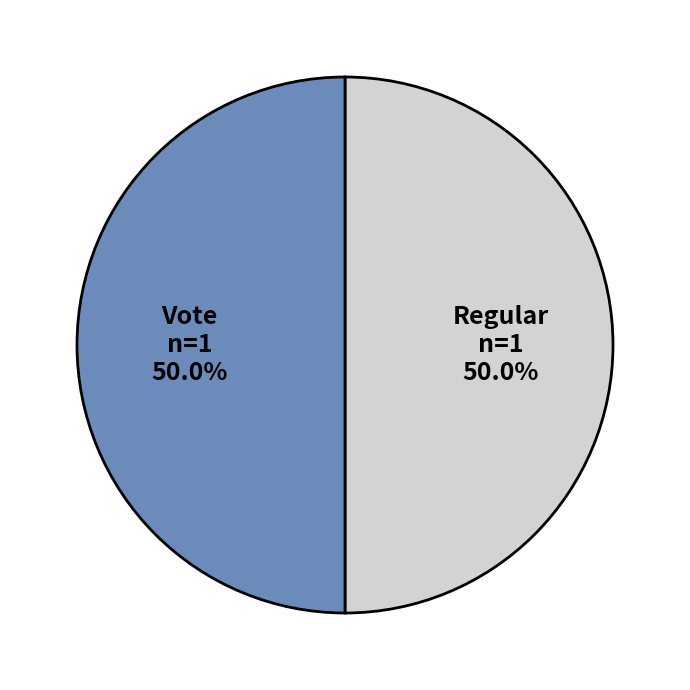

Combined, do Regular and Vote account for over 50%?

Yes